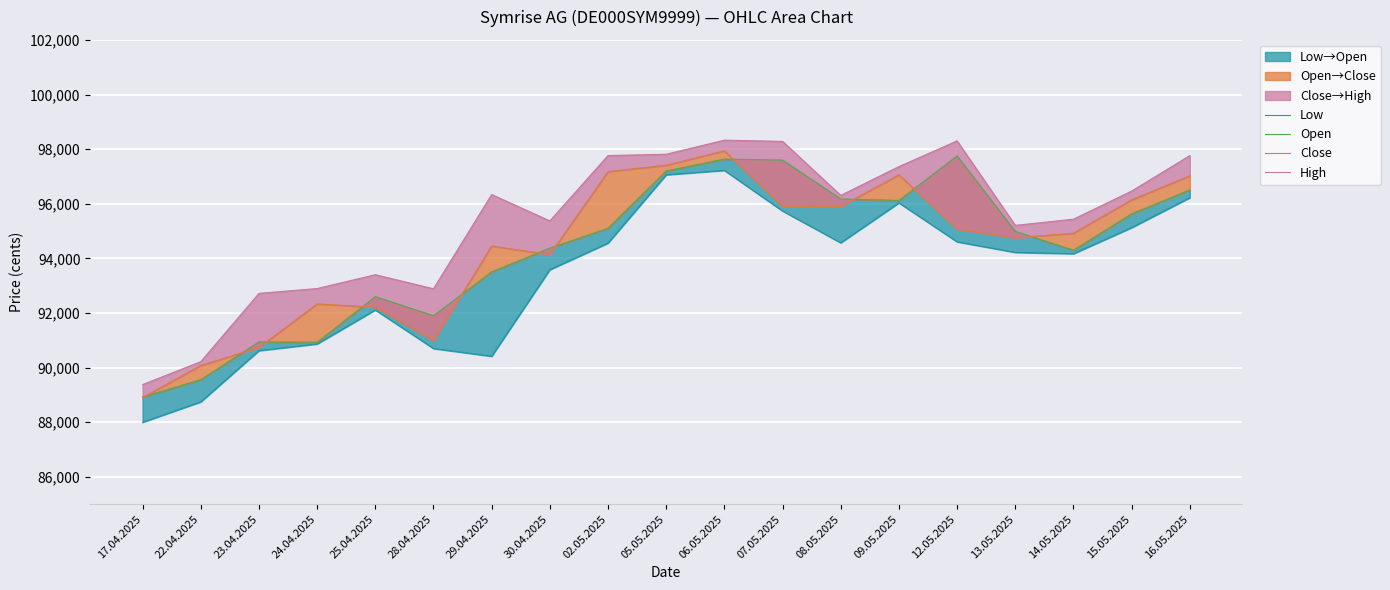

How many values in the Close series exceed 94920?

9